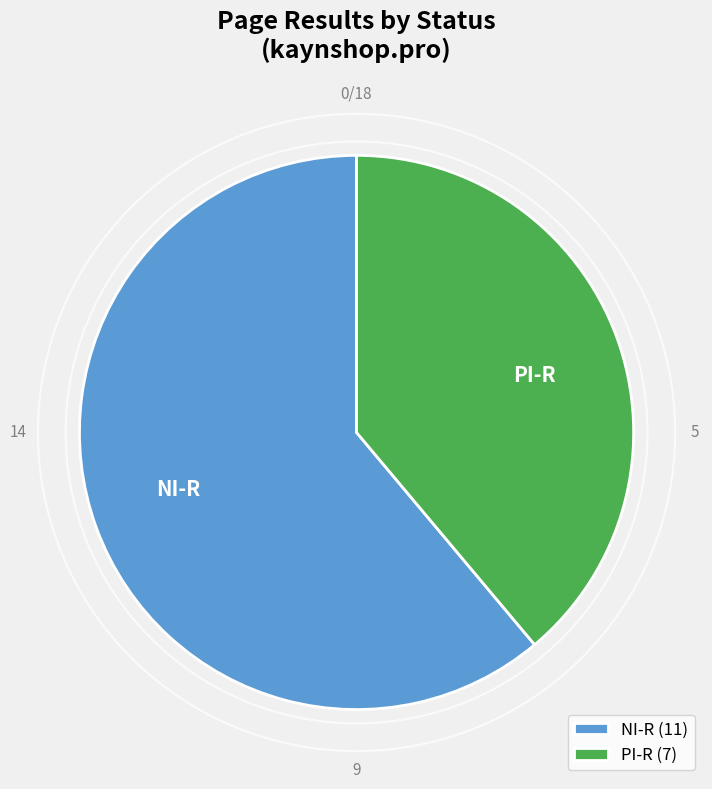

The NI-R slice represents 71% of the pie. True or false?

False